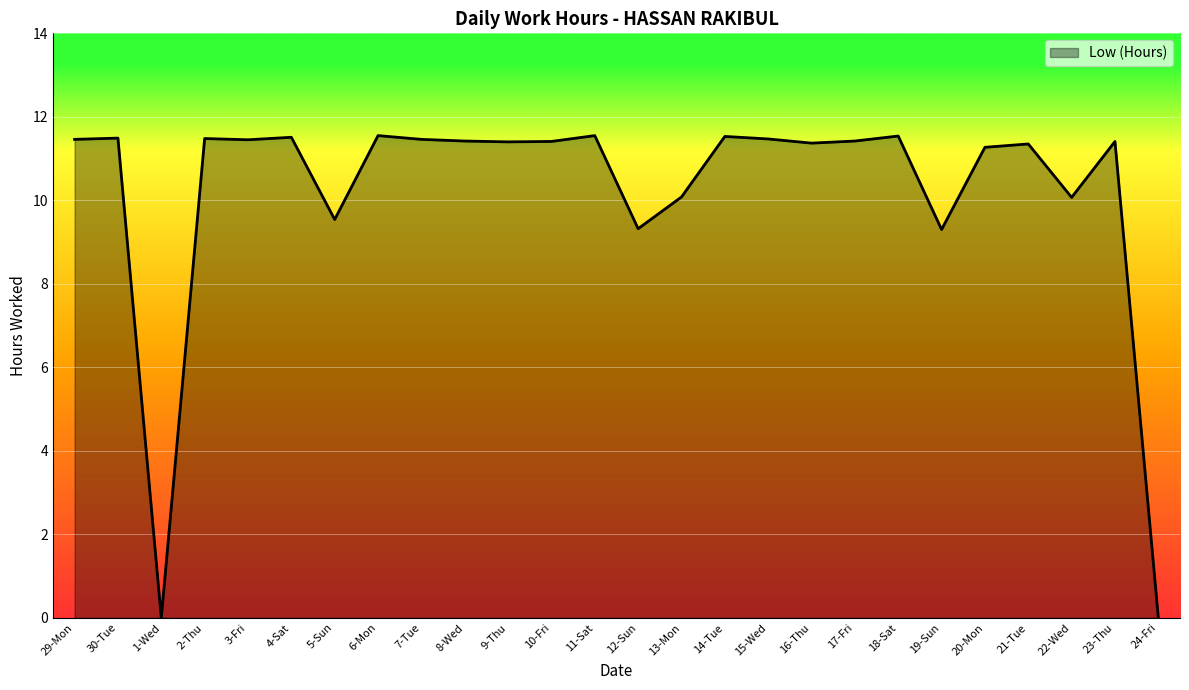

How many categories are shown in the chart?

26